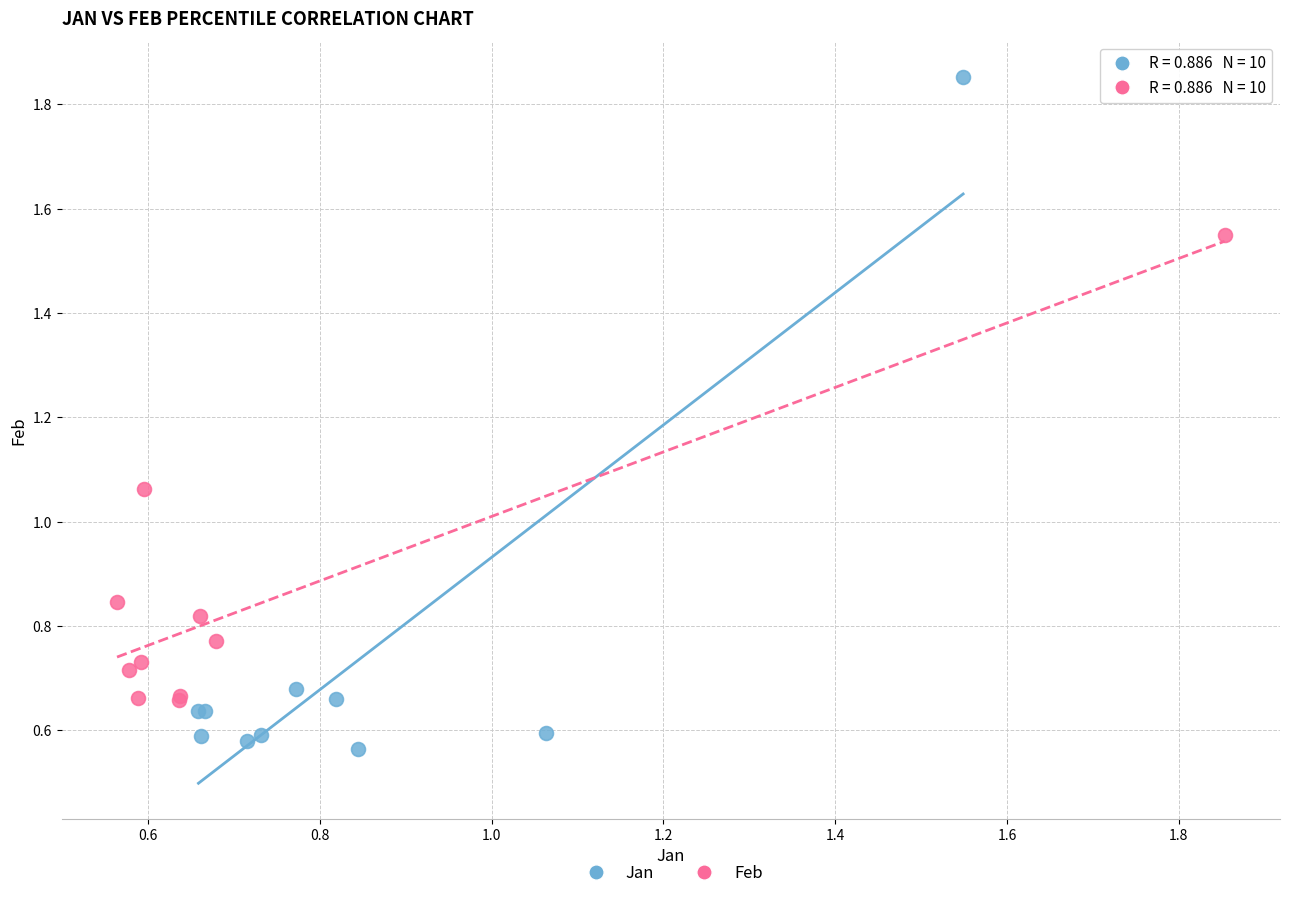

Which series reaches the minimum Y coordinate?

Jan